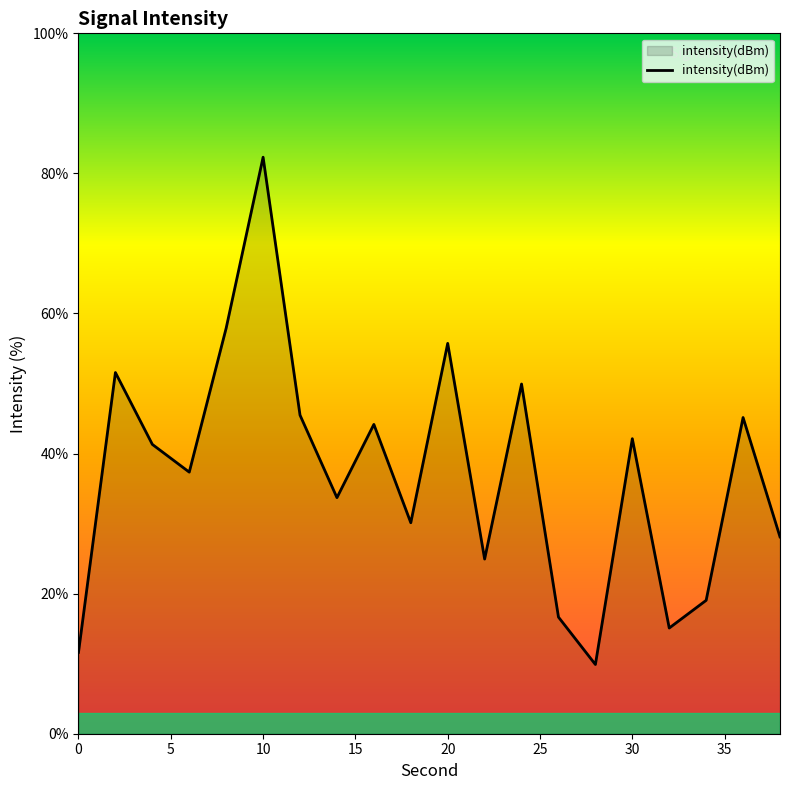

Does the chart have visible grid lines?

No